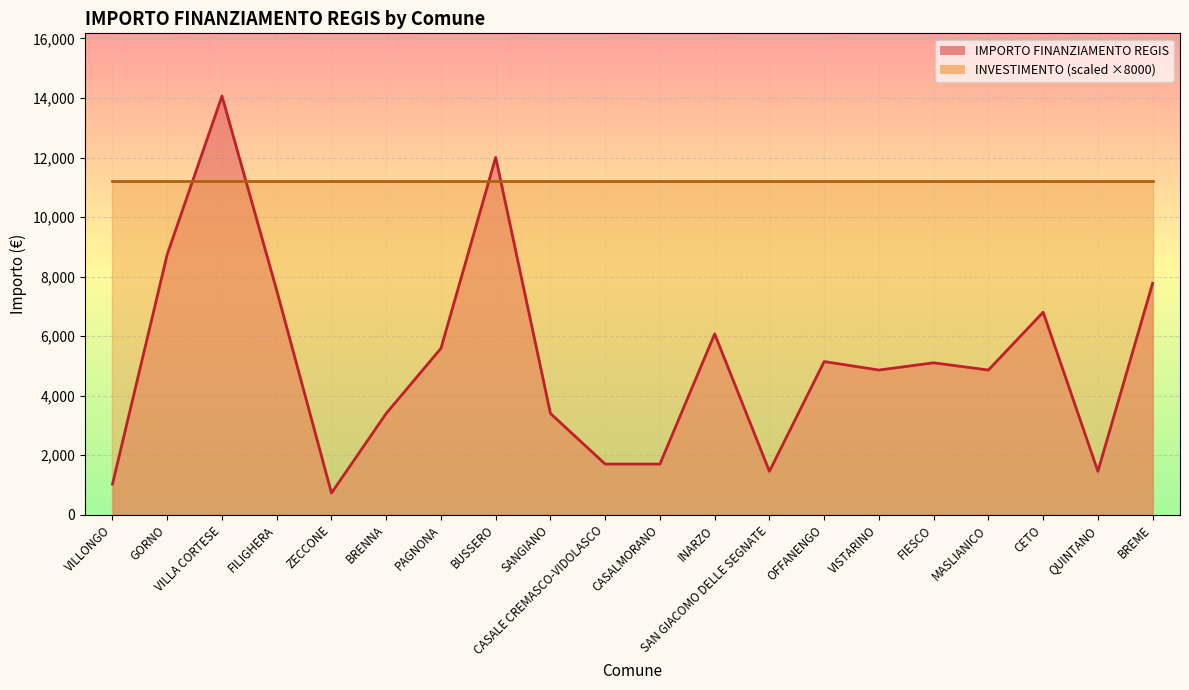

How many data points does each series have?

20